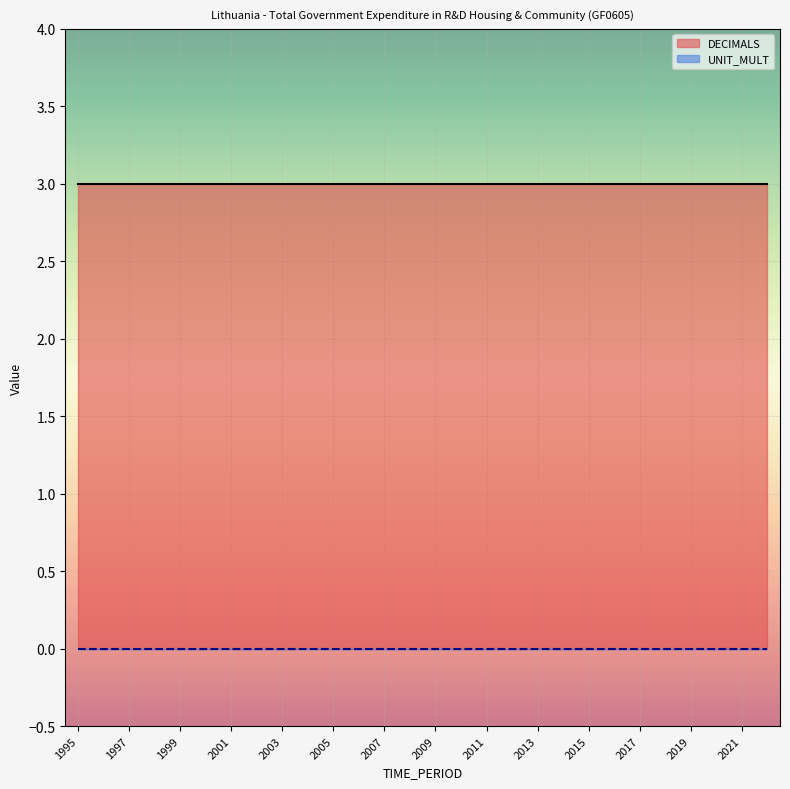

At which category does the chart reach its minimum across all series?

1995